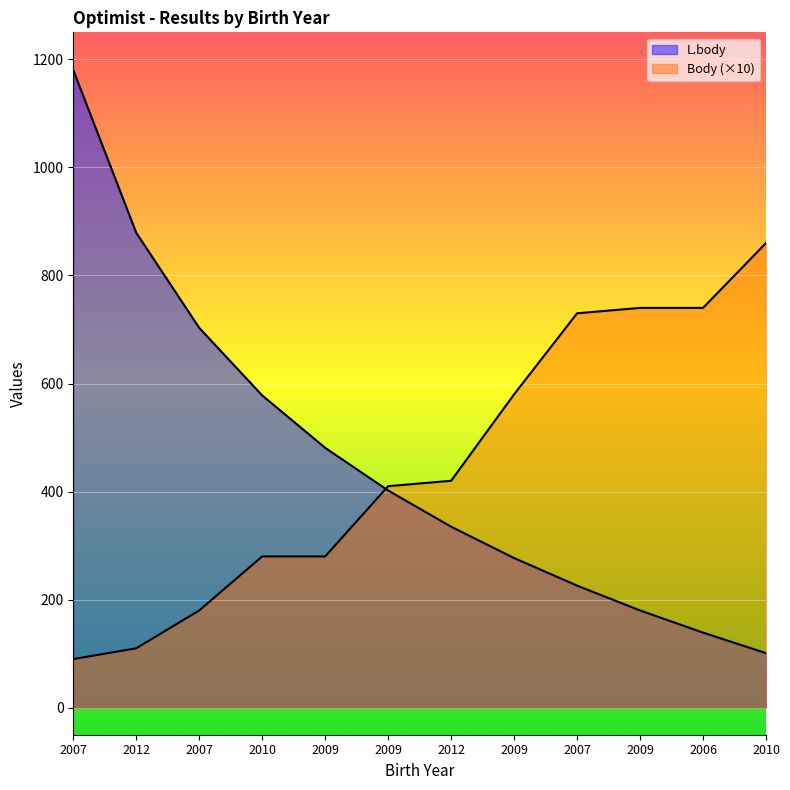

What is the sum of the L.body values at 2007 and 2009?

883